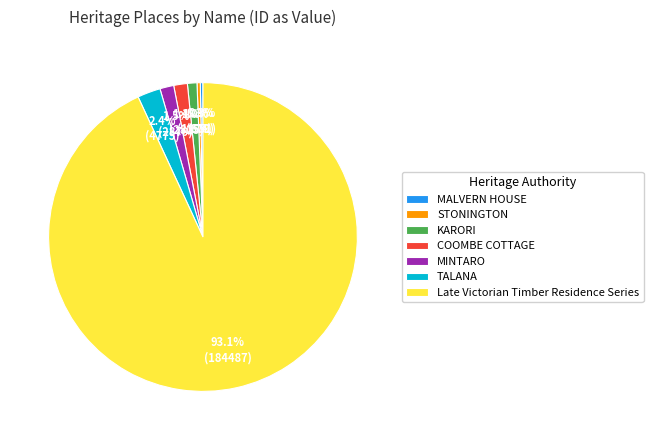

Which category has the biggest portion of the pie?

Late Victorian Timber Residence Series